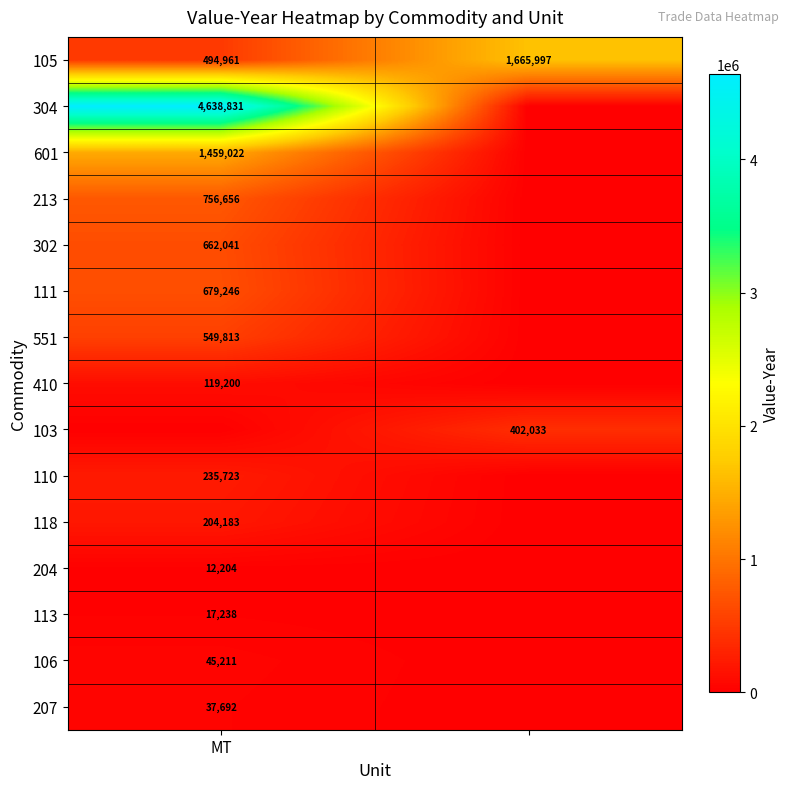

What is the spread (max minus min) of values at MT?

4638831